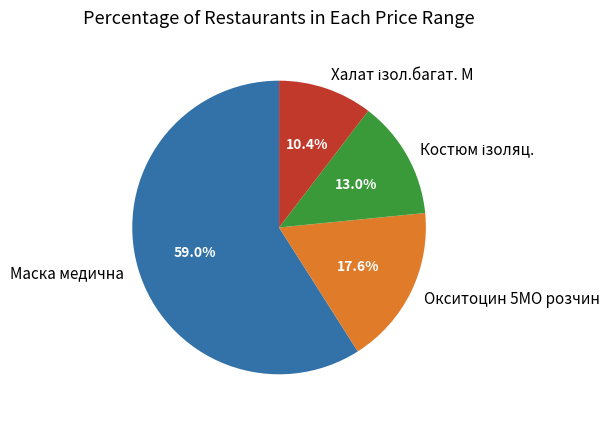

To the nearest percent, what percentage of the pie is Окситоцин 5МО розчин?

18%